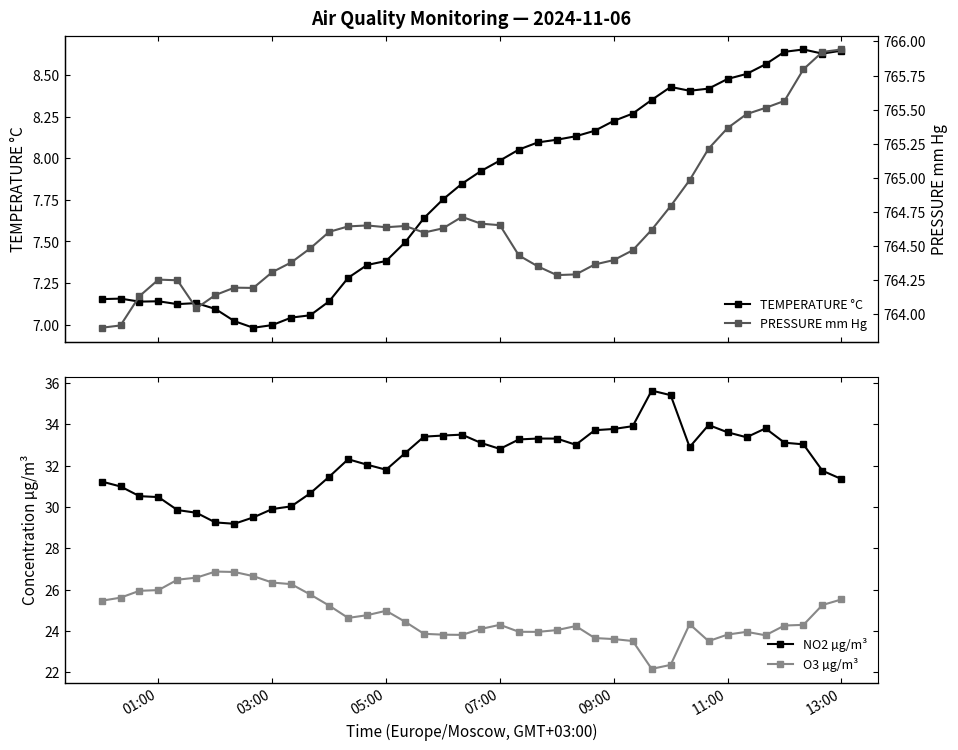

True or false: PRESSURE mm Hg and NO2 µg/m³ cross at least once.

False